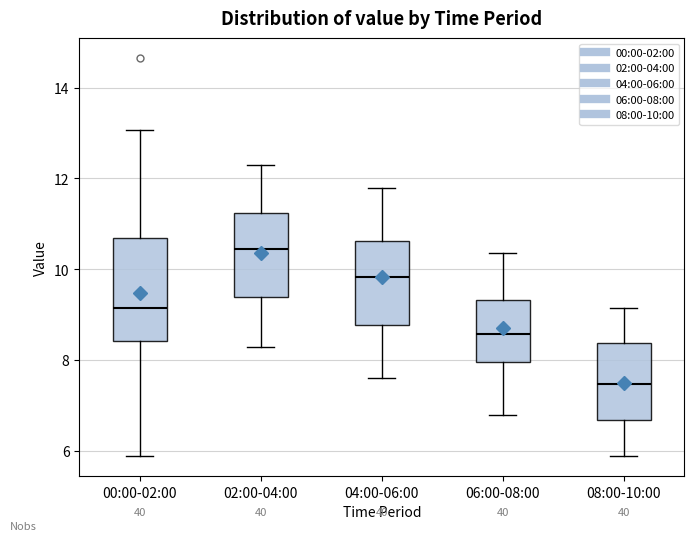

Reading left to right, read every box against the y-axis: the position of its median line, the range the box covers, and the ends of its whiskers. The values are not printed on the chart, so give them approximately, as read against the axis.

00:00-02:00: median 9.2, box 8.4 to 10.6, whiskers 5.8 to 13.0
02:00-04:00: median 10.4, box 9.4 to 11.2, whiskers 8.4 to 12.4
04:00-06:00: median 9.8, box 8.8 to 10.6, whiskers 7.6 to 11.8
06:00-08:00: median 8.6, box 8.0 to 9.4, whiskers 6.8 to 10.4
08:00-10:00: median 7.4, box 6.6 to 8.4, whiskers 6.0 to 9.2